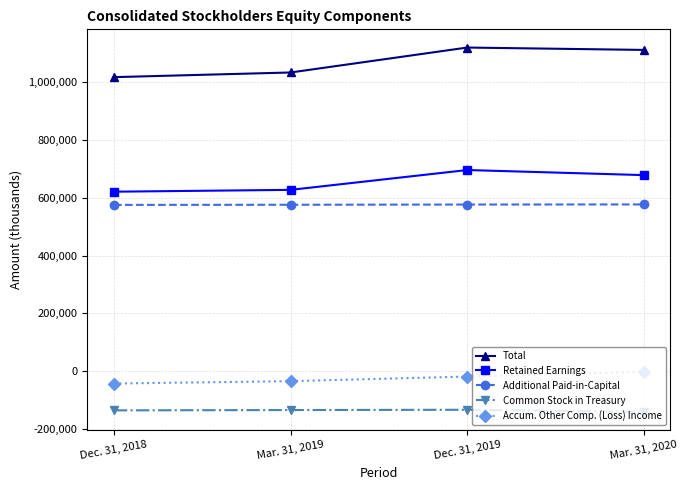

What is the spread (max minus min) of values at Mar. 31, 2019?

1169065